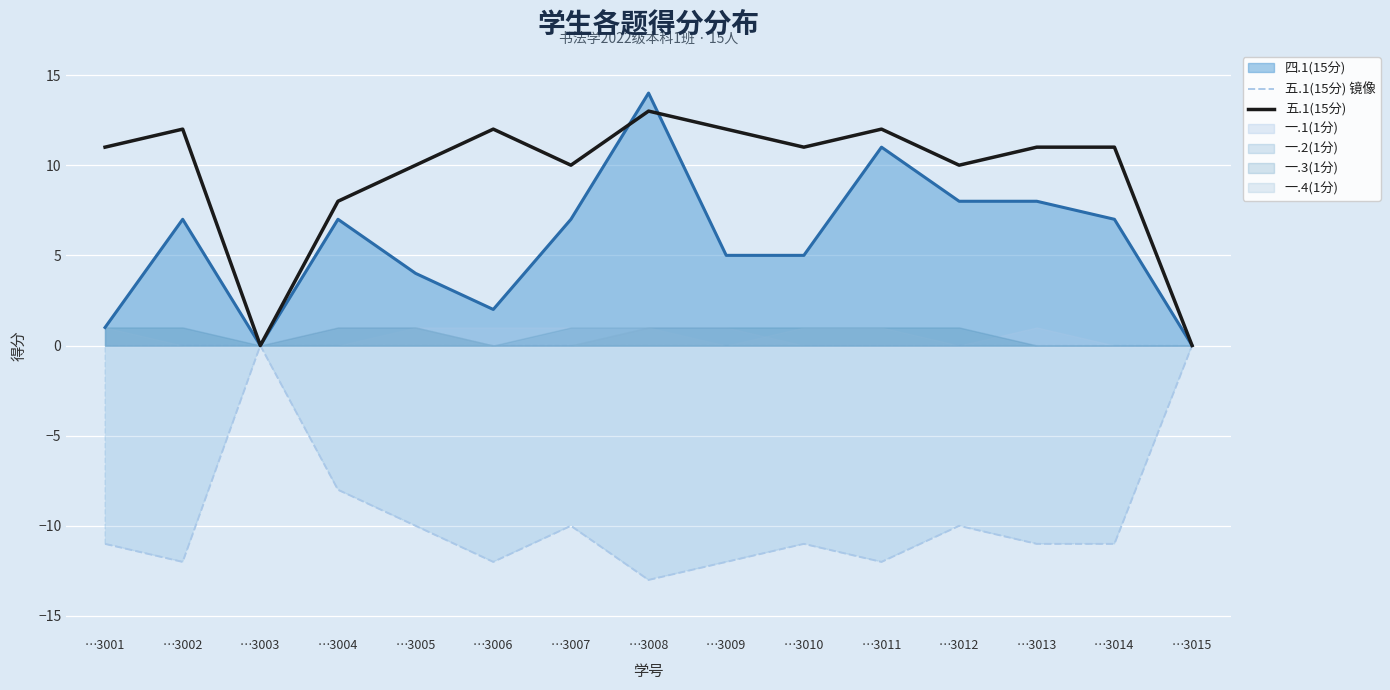

At which category does 五.1(15分) reach its first local valley?

…3003